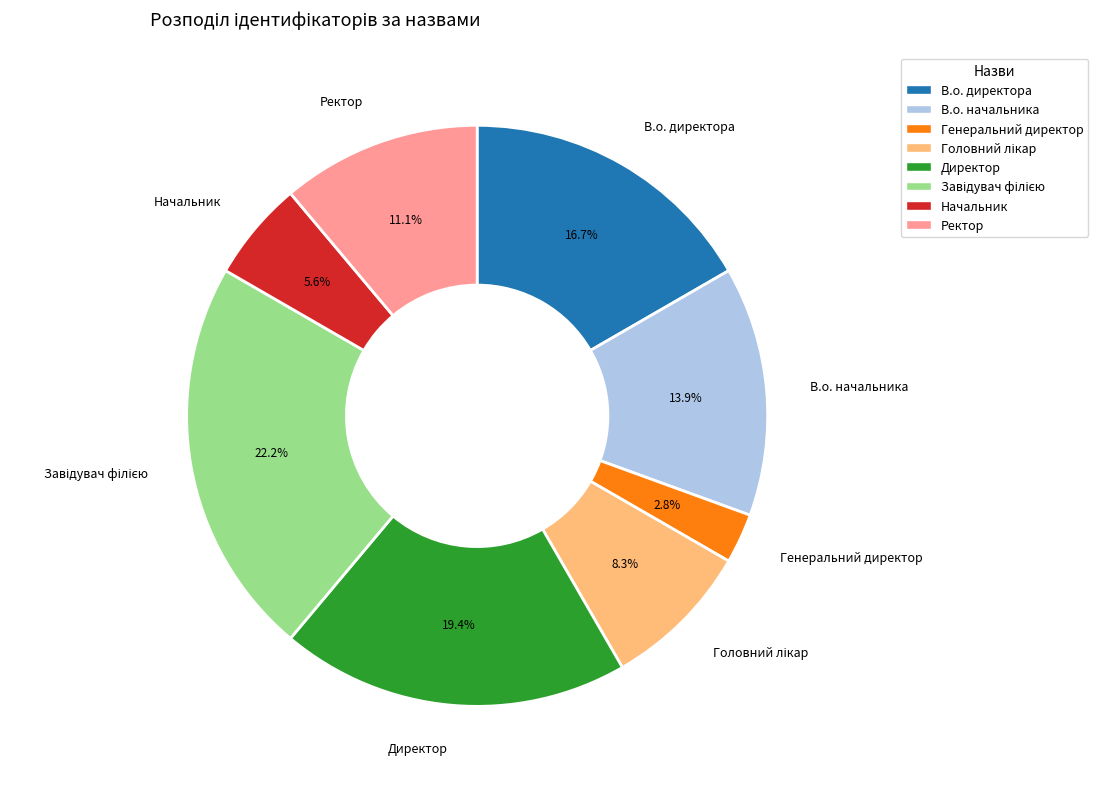

What portion of the pie excludes Начальник?

94.4%